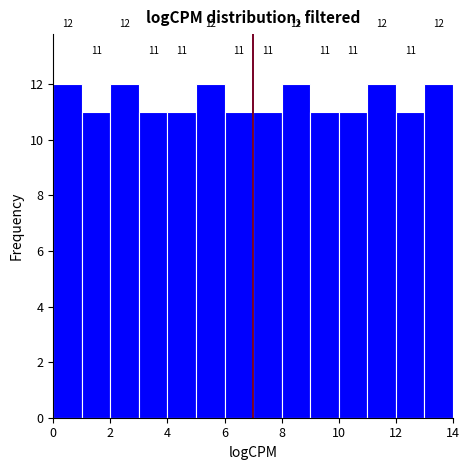

Reading left to right, list every bar in this chart as the range it spans on the x-axis followed by its height.

0 to 1: 12
1 to 2: 11
2 to 3: 12
3 to 4: 11
4 to 5: 11
5 to 6: 12
6 to 7: 11
7 to 8: 11
8 to 9: 12
9 to 10: 11
10 to 11: 11
11 to 12: 12
12 to 13: 11
13 to 14: 12